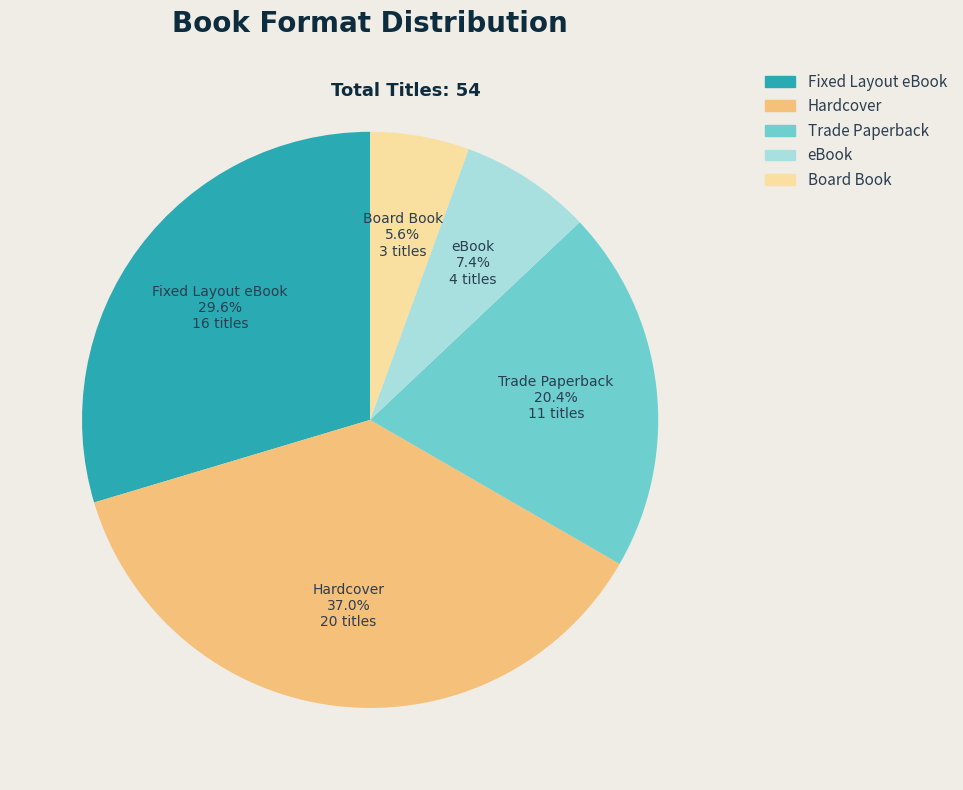

Is there any slice that represents more than half of the pie?

No